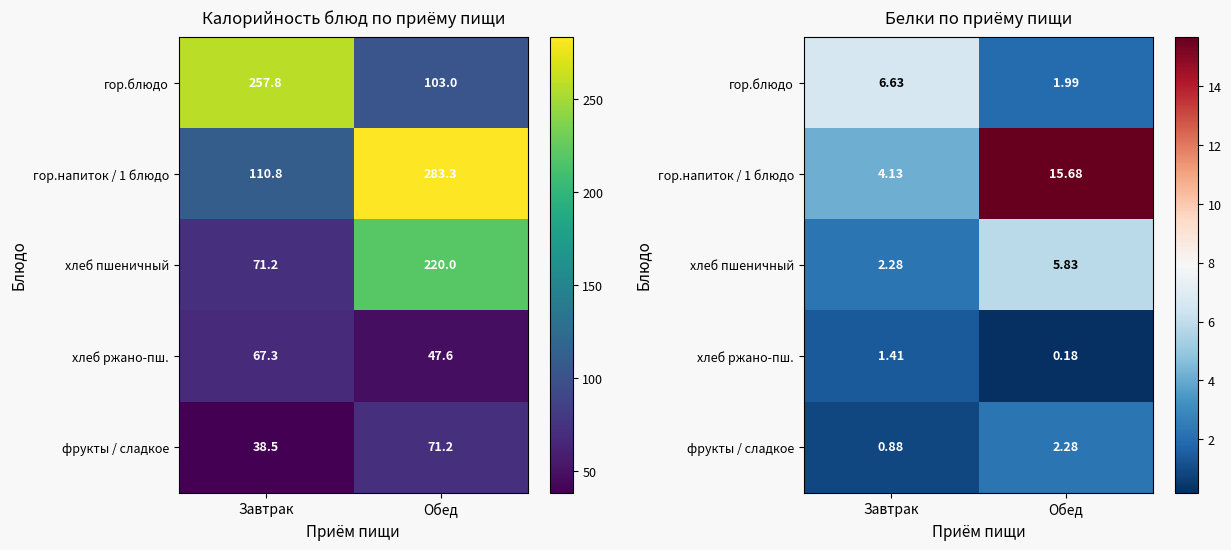

Which category has the highest value in the хлеб ржано-пш. series?

Завтрак